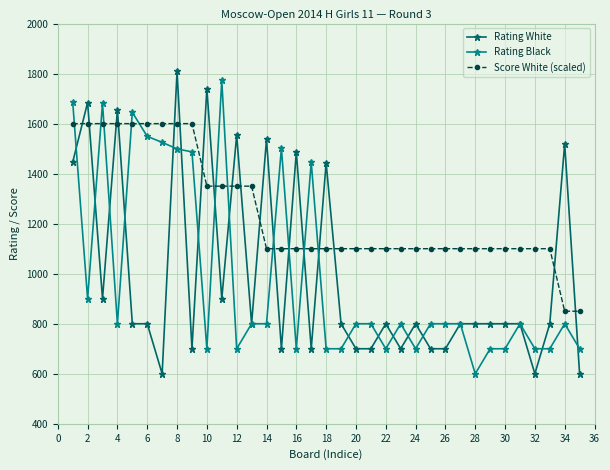

What is the value of the Score White (scaled) point at the 33rd from the left?

1100